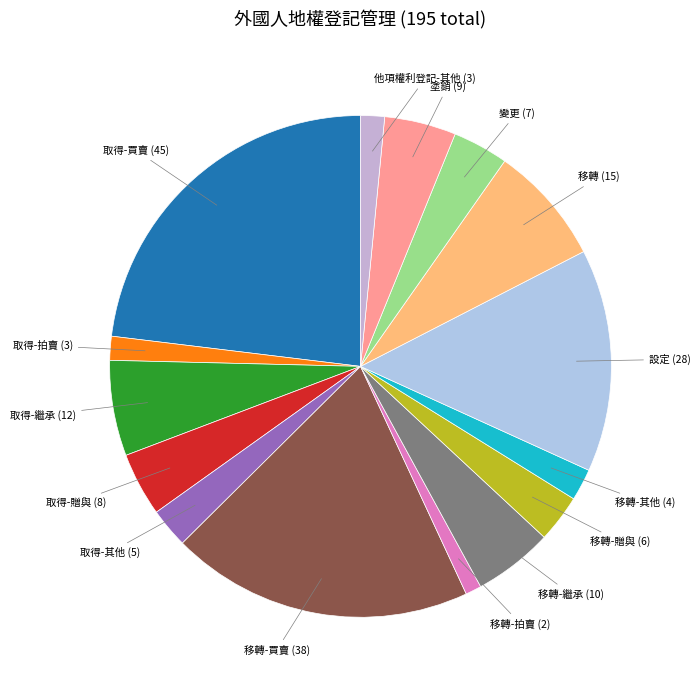

Approximately how many times larger is the value at 移轉-繼承 compared to 設定?

0.4